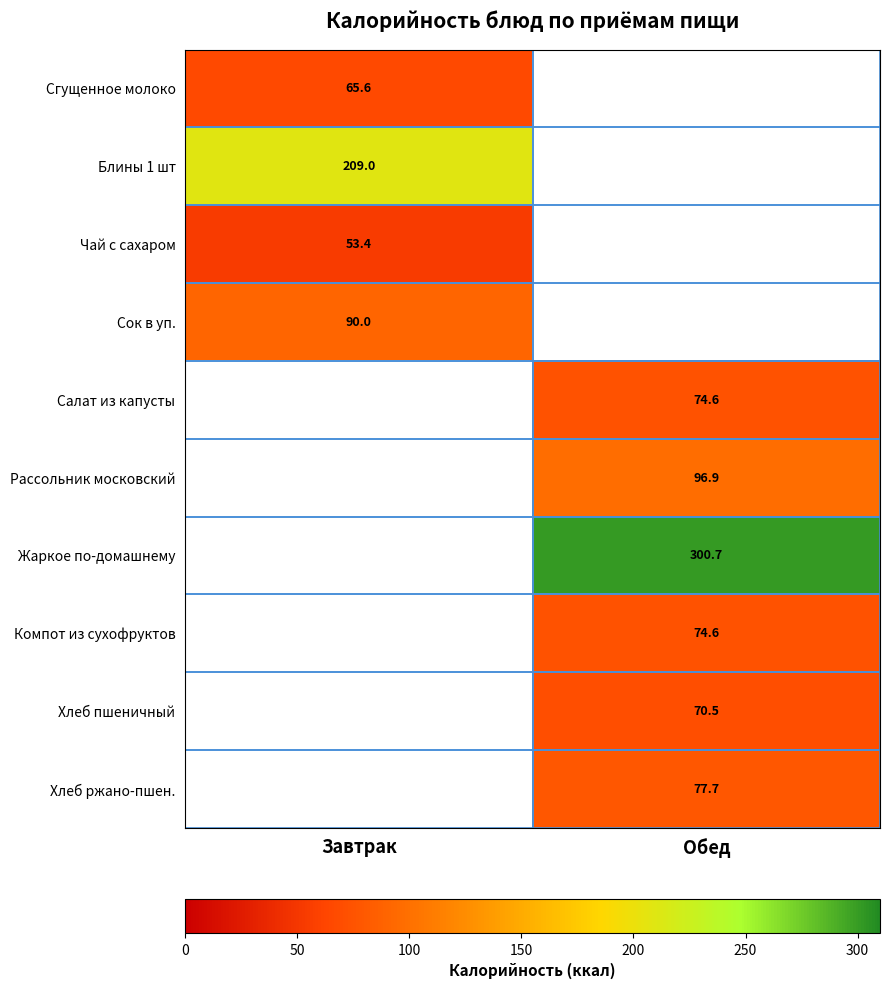

Is it true that Сгущенное молоко equals 65.6 at Завтрак?

True